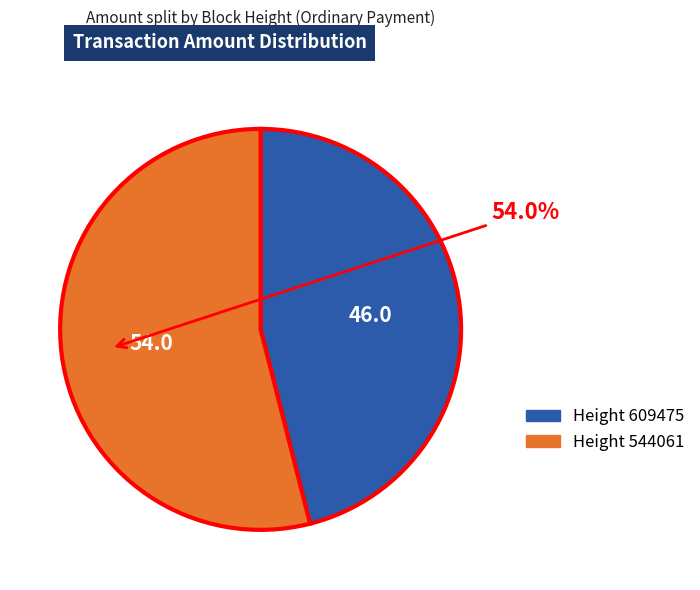

Count the number of slices in the pie.

2